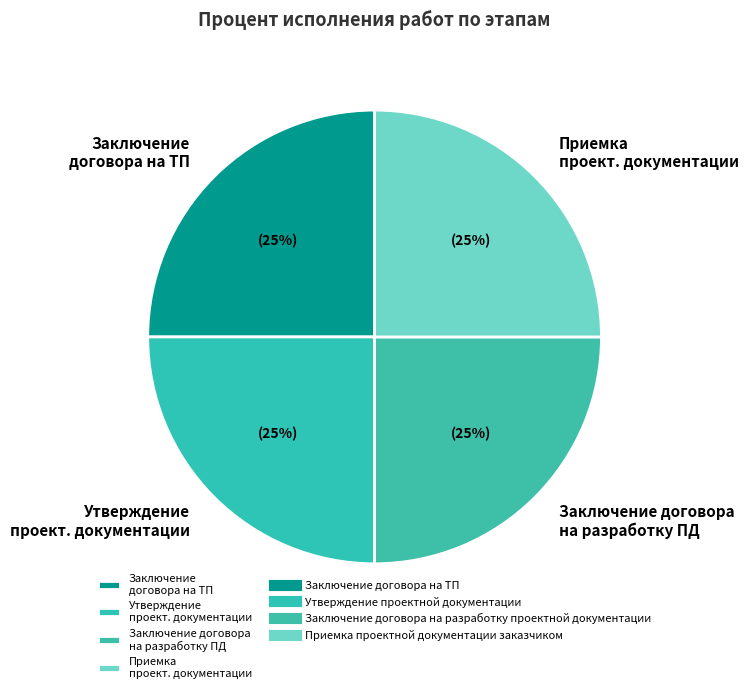

What is the ratio of the value at Заключение договора на разработку ПД to the value at Заключение договора на ТП?

1.0